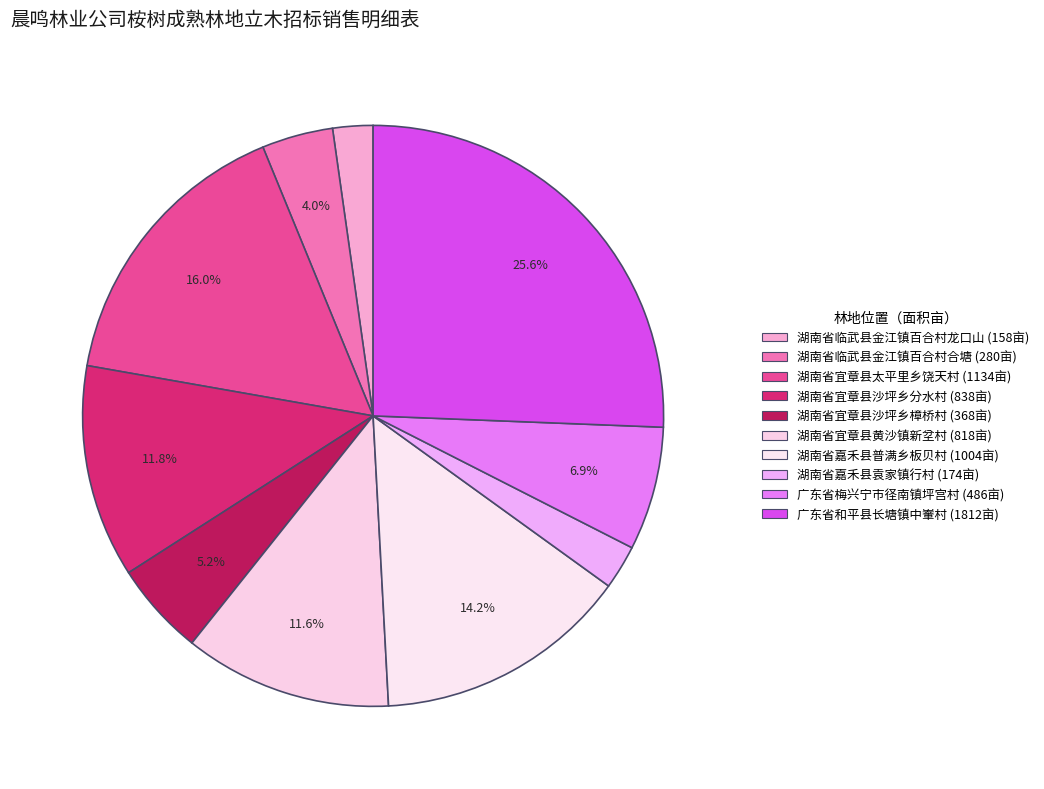

How many slices are in this pie chart?

10